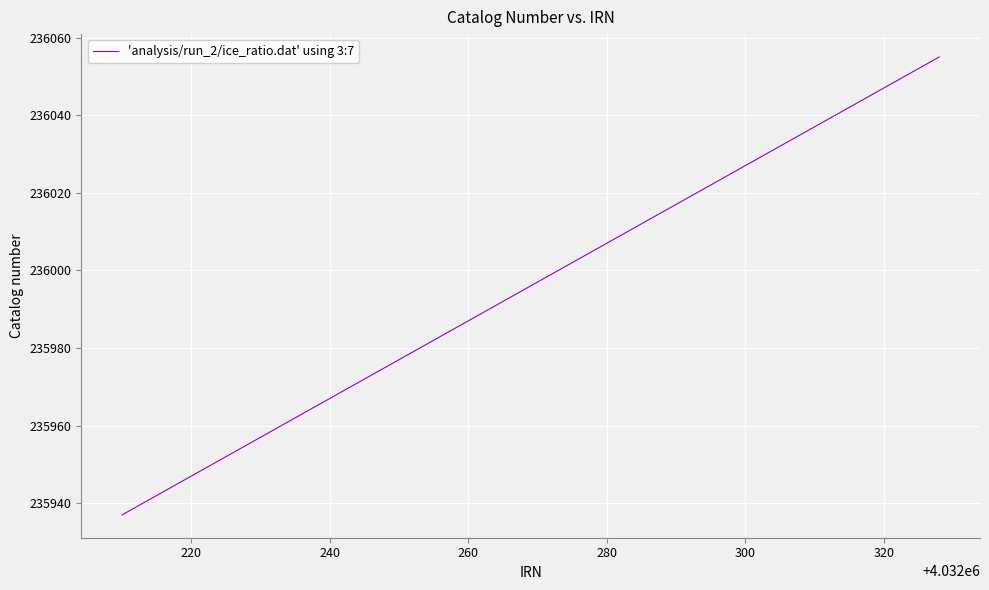

What is the greatest value displayed?

236055